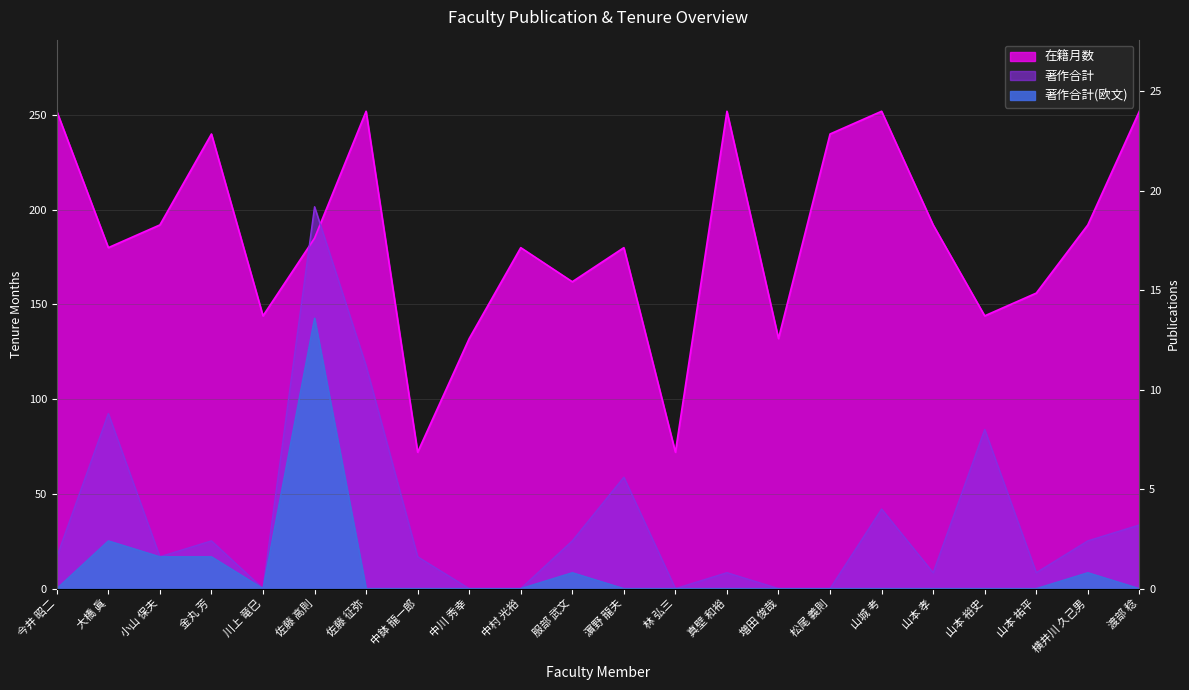

At how many categories does at least one series exceed 40?

22